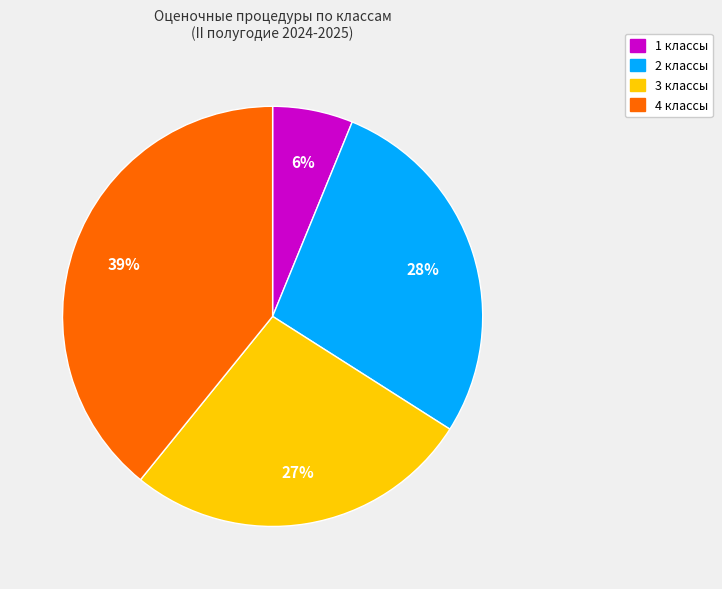

True or false: 3 классы accounts for 37% of the total.

False